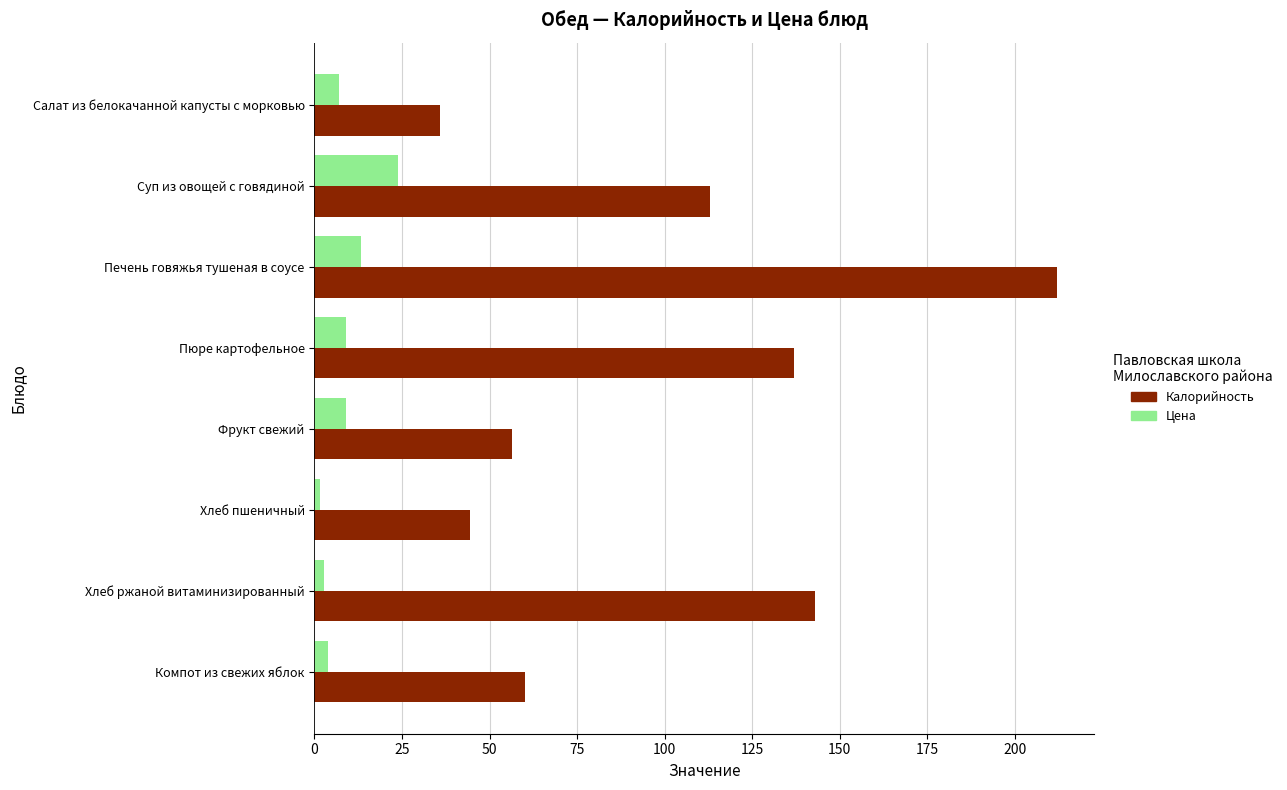

Rank the series by their average value, from lowest to highest.

Цена, Калорийность